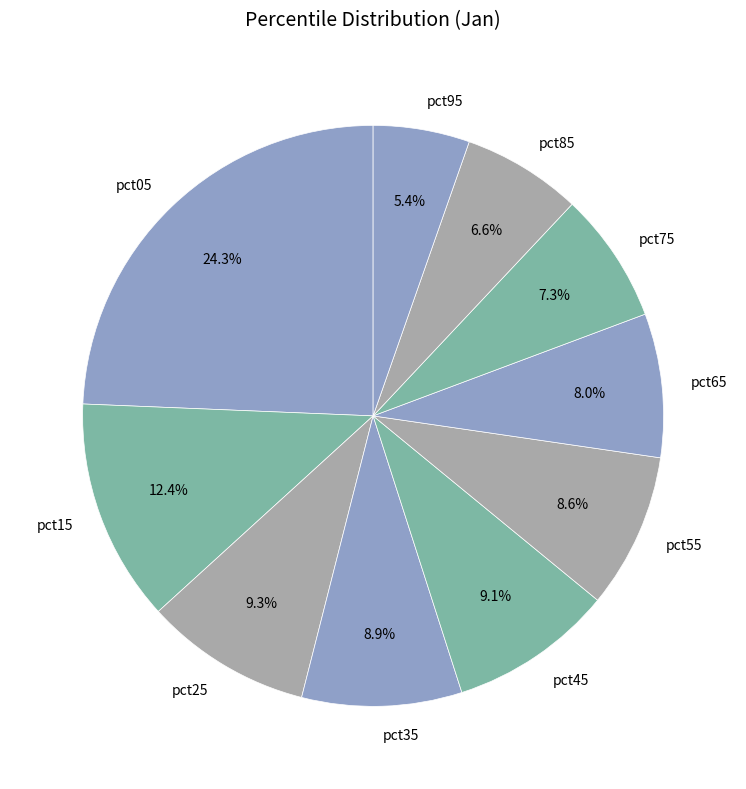

True or false: pct25 accounts for 18% of the total.

False